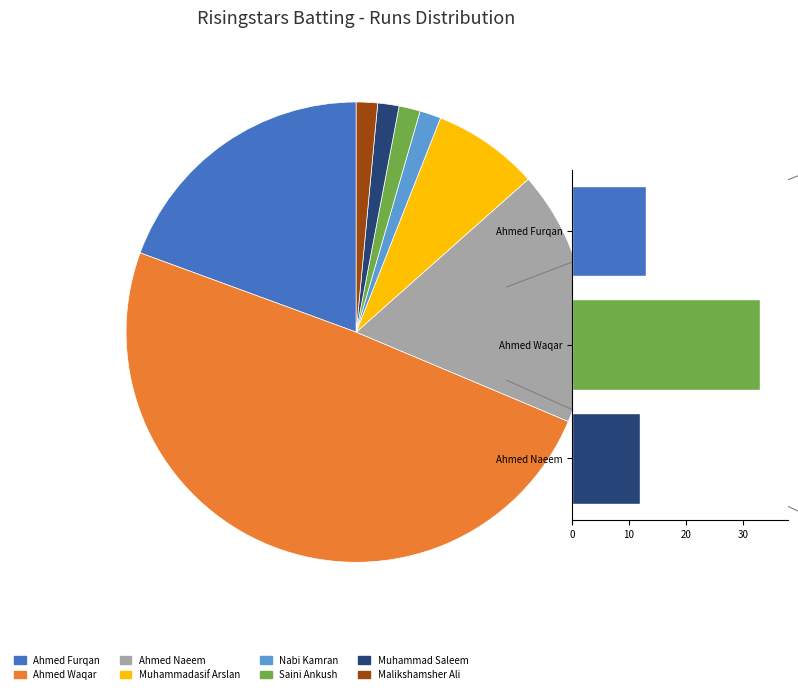

To the nearest percent, what is the difference between the largest and smallest slice percentages?

49%